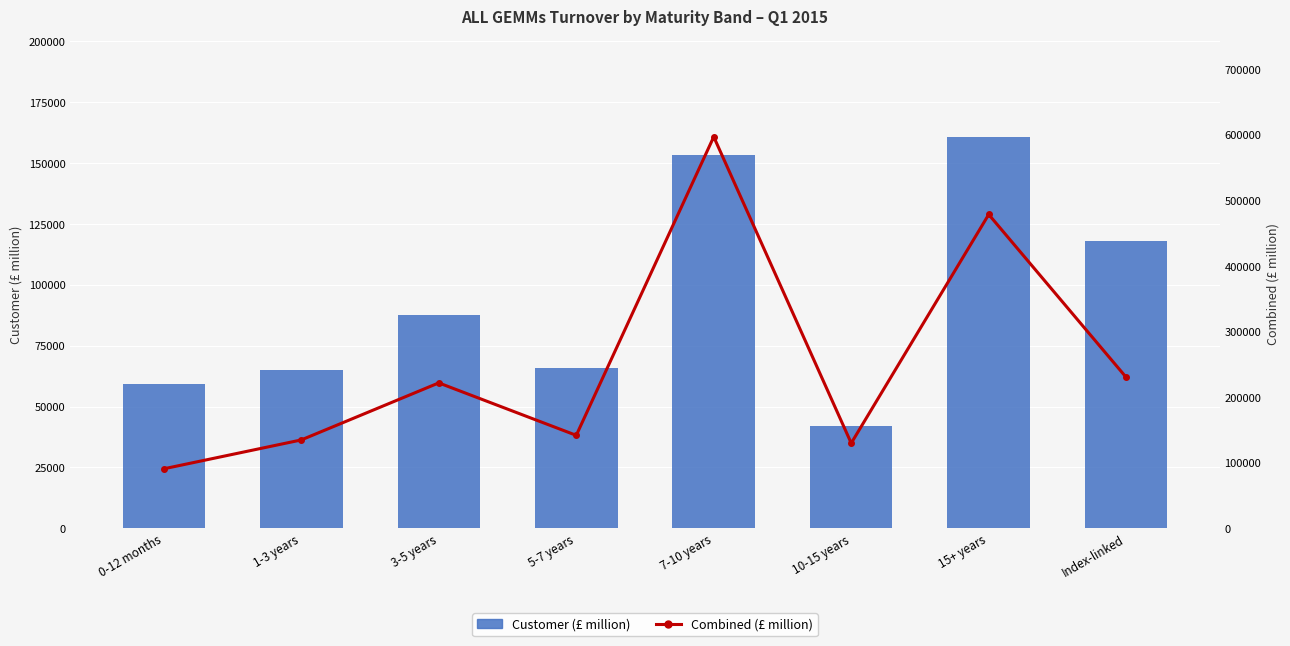

What is the average value of the Combined (£ million) series?

252952.2